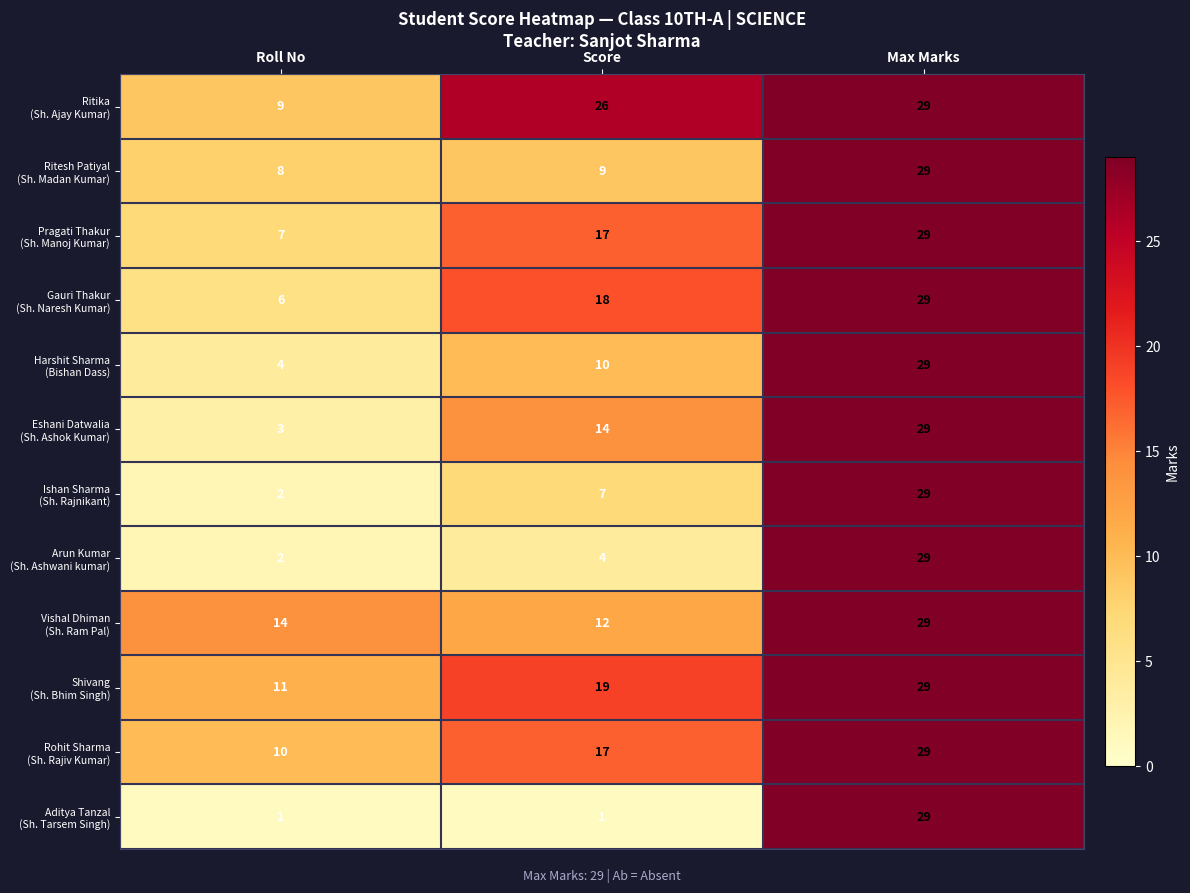

What is the greatest value displayed?

29